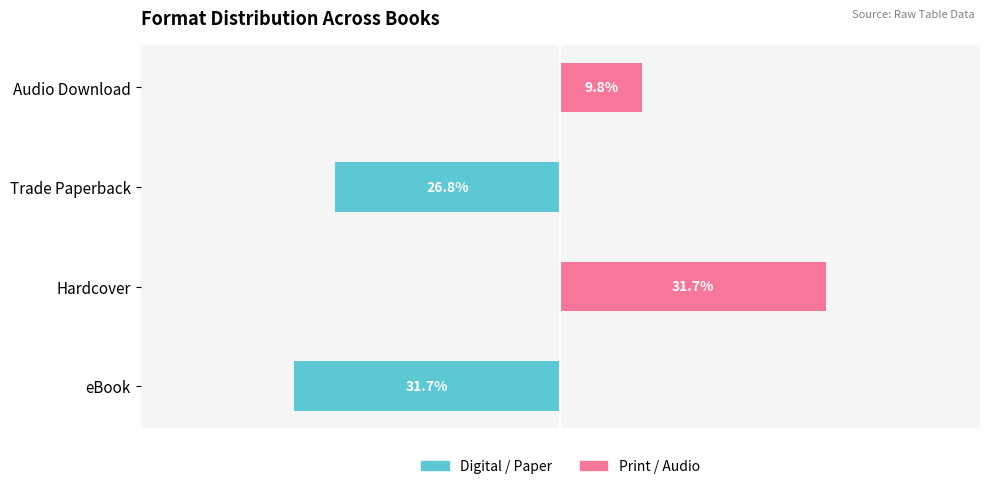

What is the spread (max minus min) of values at Hardcover?

31.7